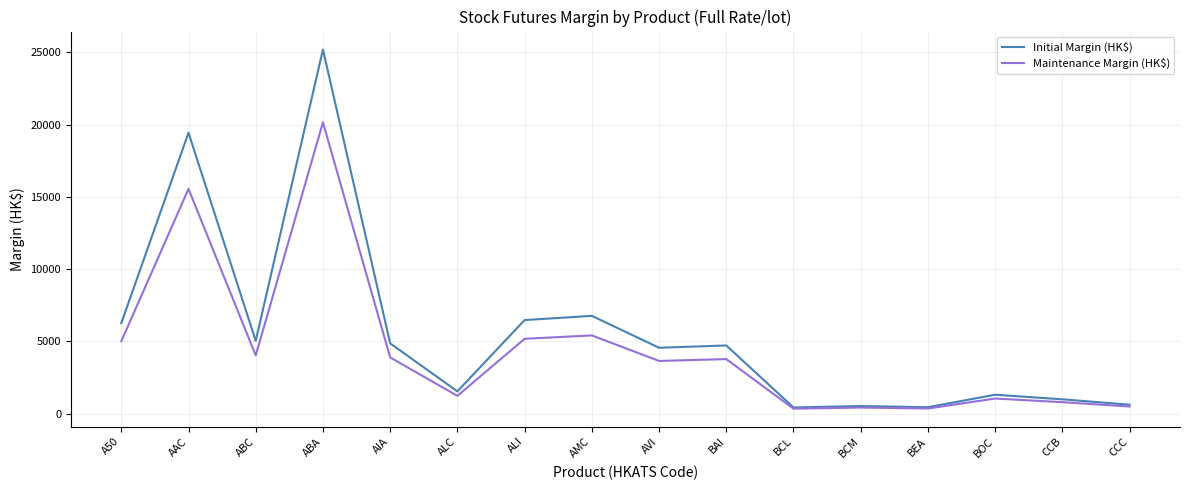

How many lines are shown in the chart?

2